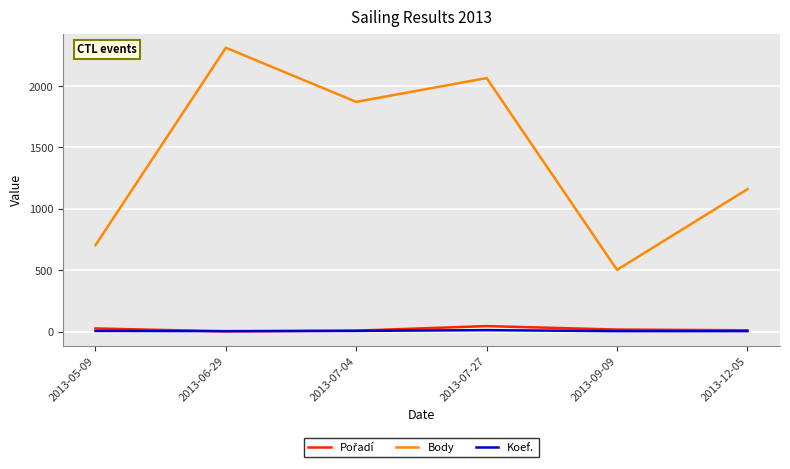

What is the minimum value shown in the chart?

2